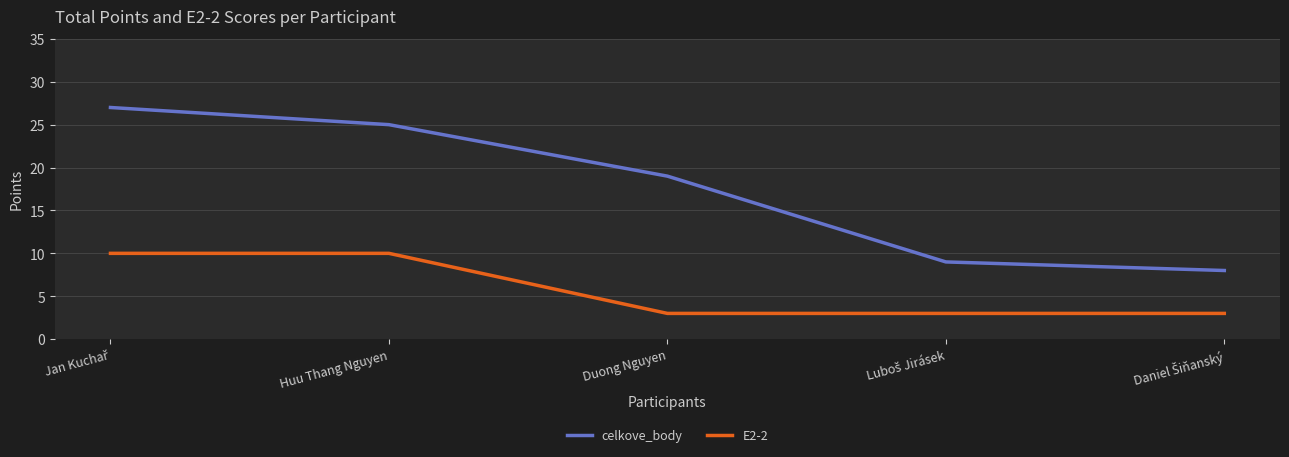

What position from the left is Huu Thang Nguyen?

2